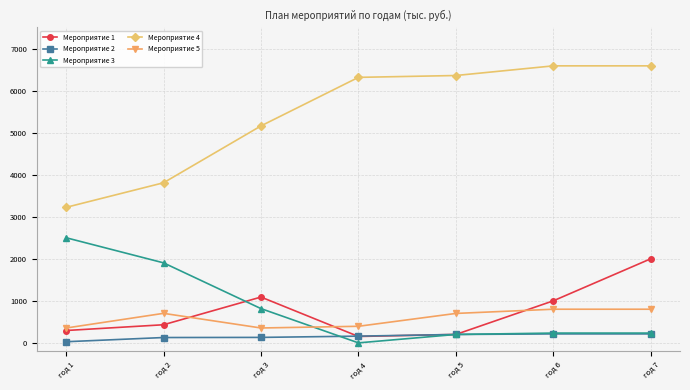

How many values in the Мероприятие 2 series exceed 159?

4